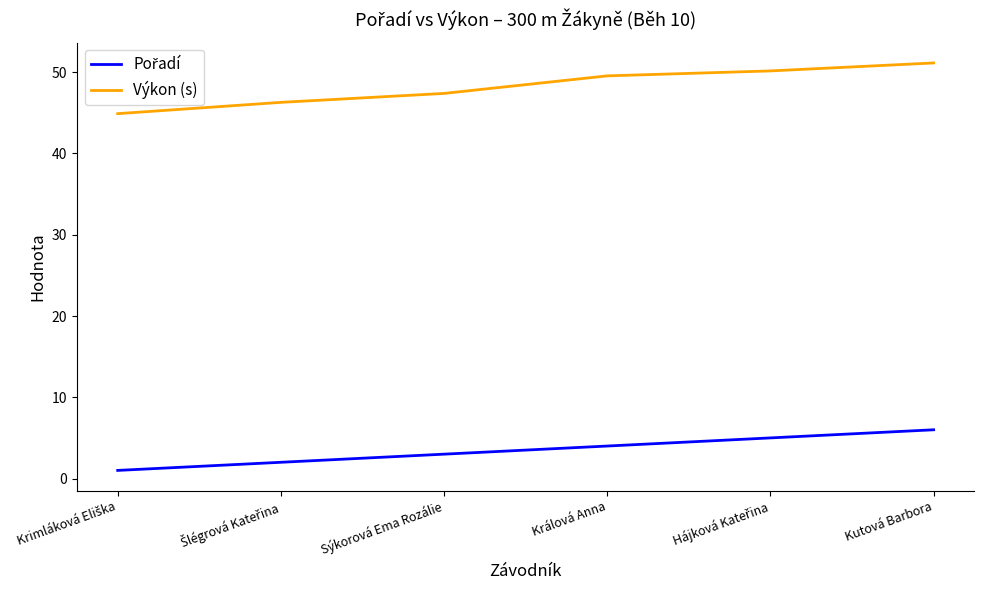

At which category does the chart reach its peak across all series?

Kutová Barbora